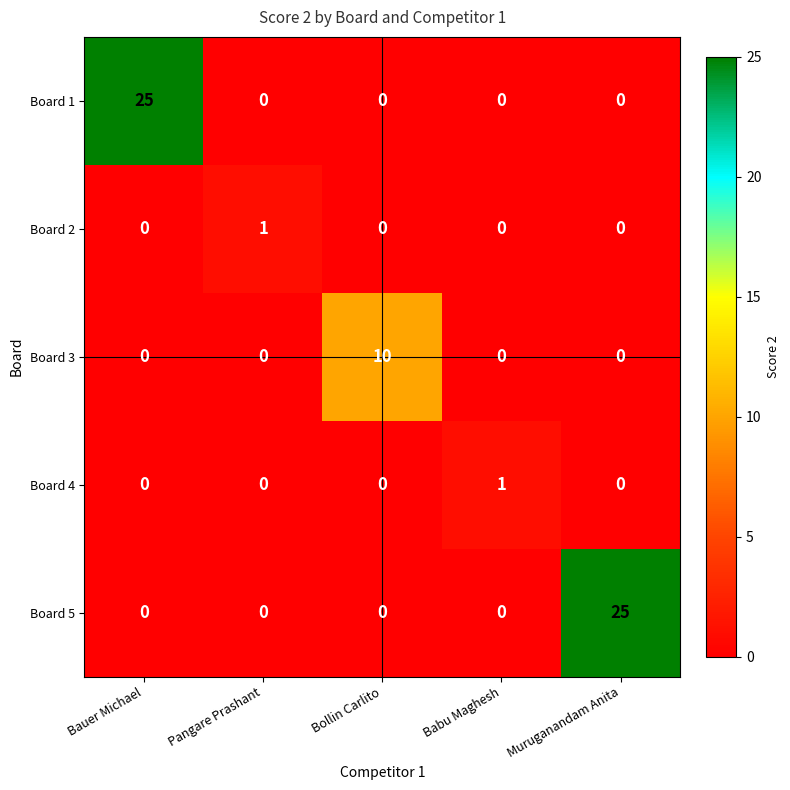

At how many categories does at least one series exceed 5?

3